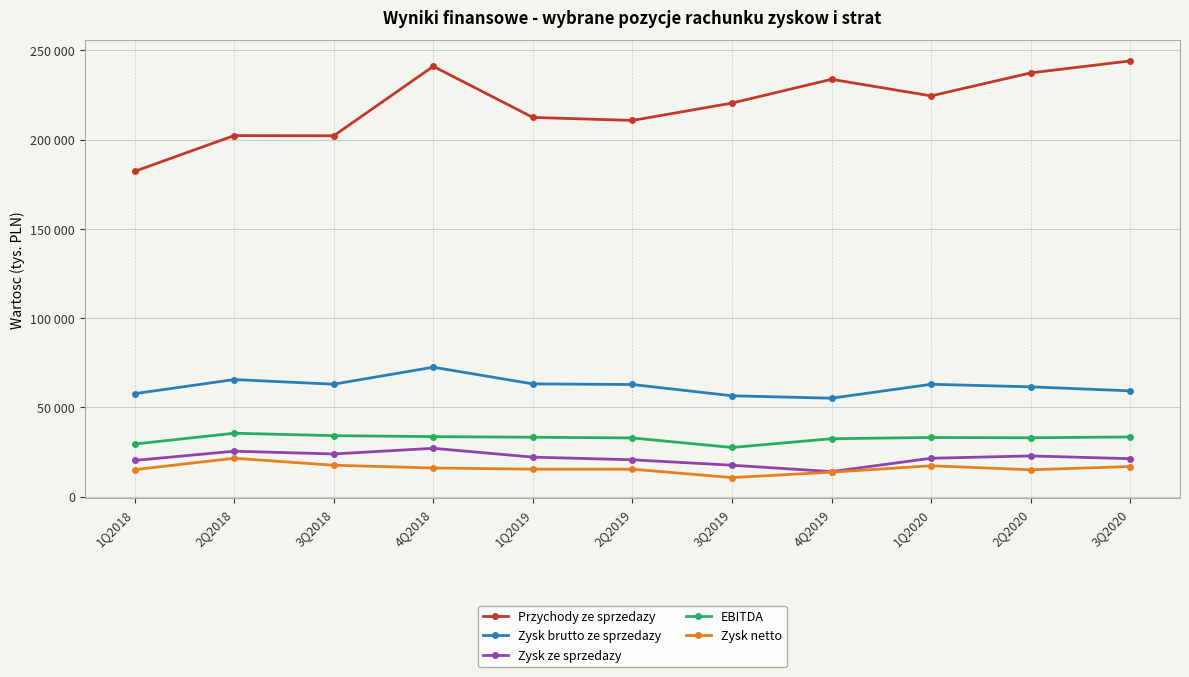

True or false: Zysk brutto ze sprzedazy and EBITDA intersect in this chart.

False